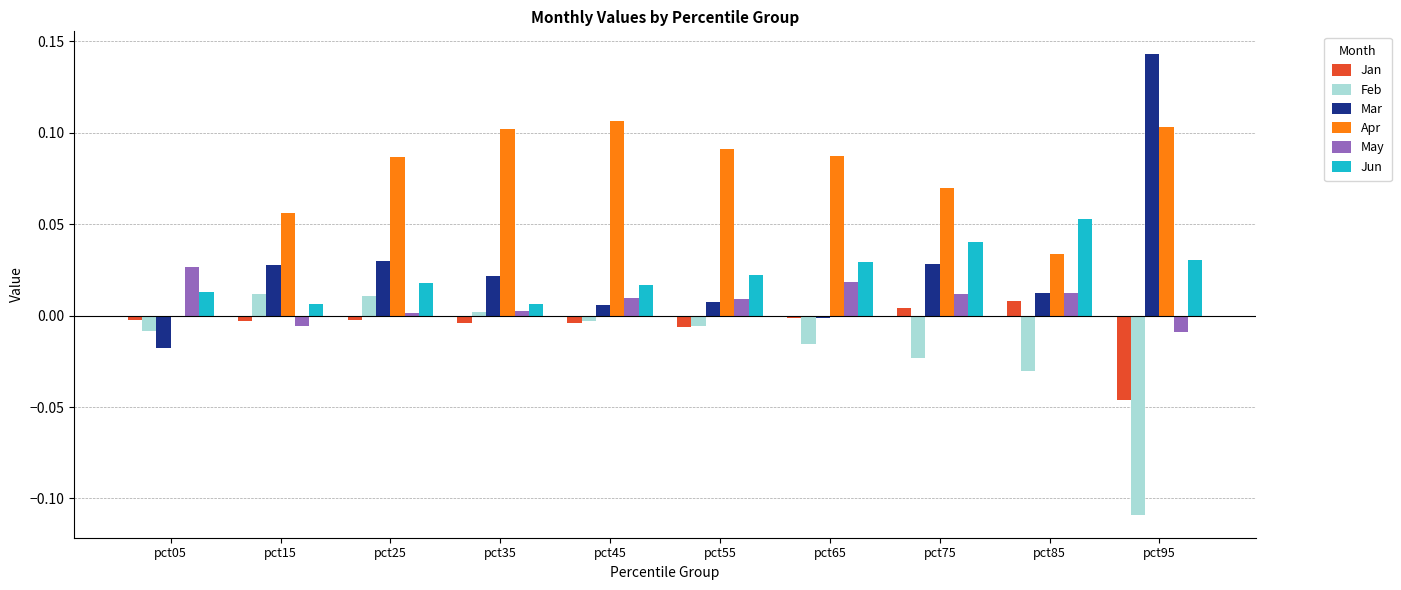

The value of Apr at pct75 is 0.1. True or false?

True